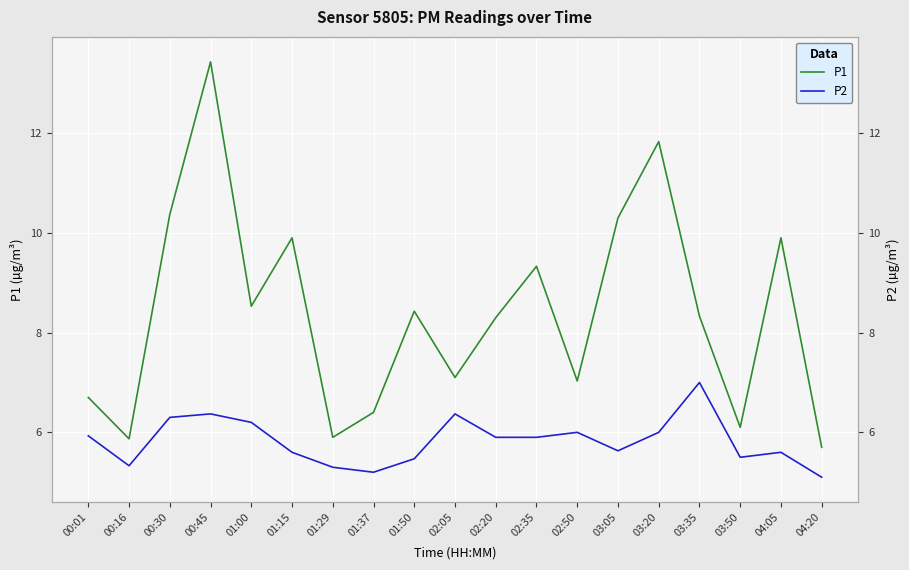

True or false: P2 and P1 intersect in this chart.

False